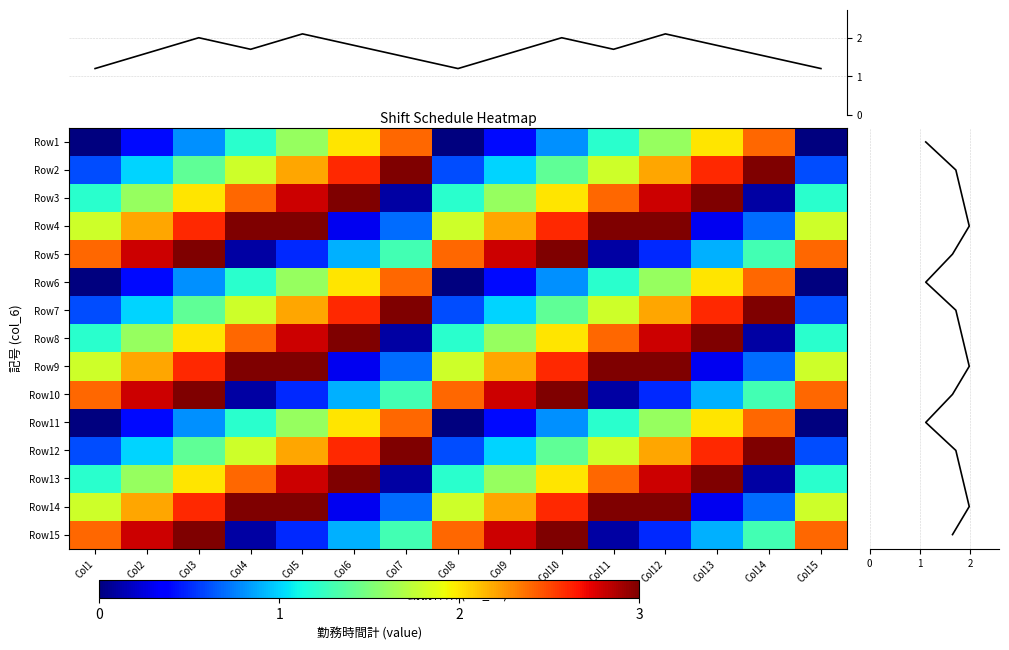

What is the highest value of the col mean series?

2.1